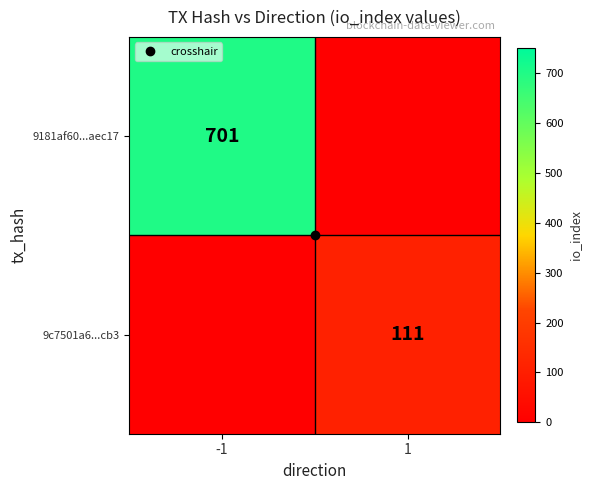

What is the difference between the 9181af60...aec17 values at 1 and -1?

701